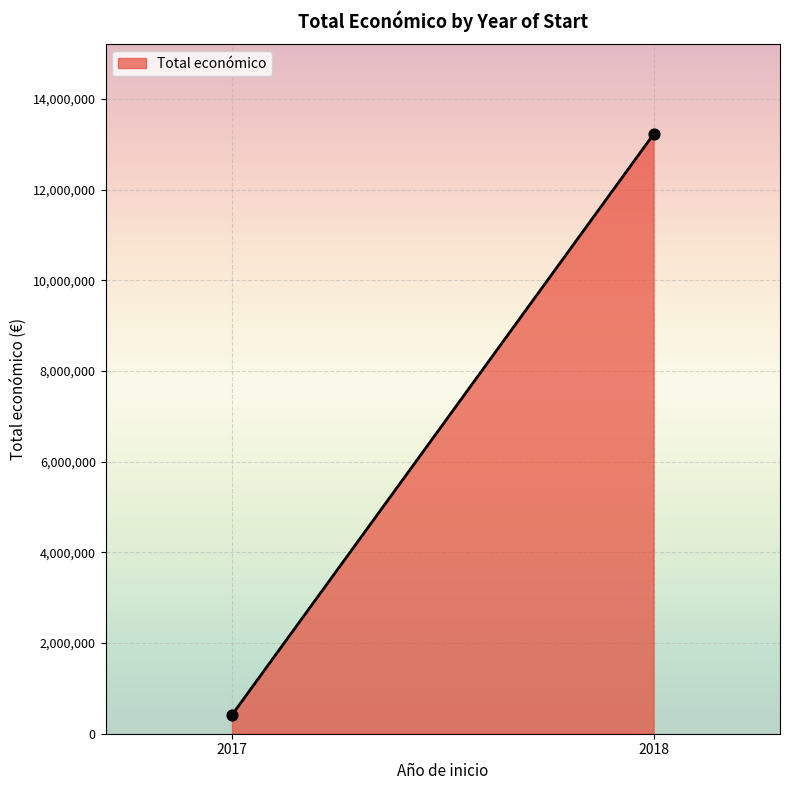

What is the average X value?

2018